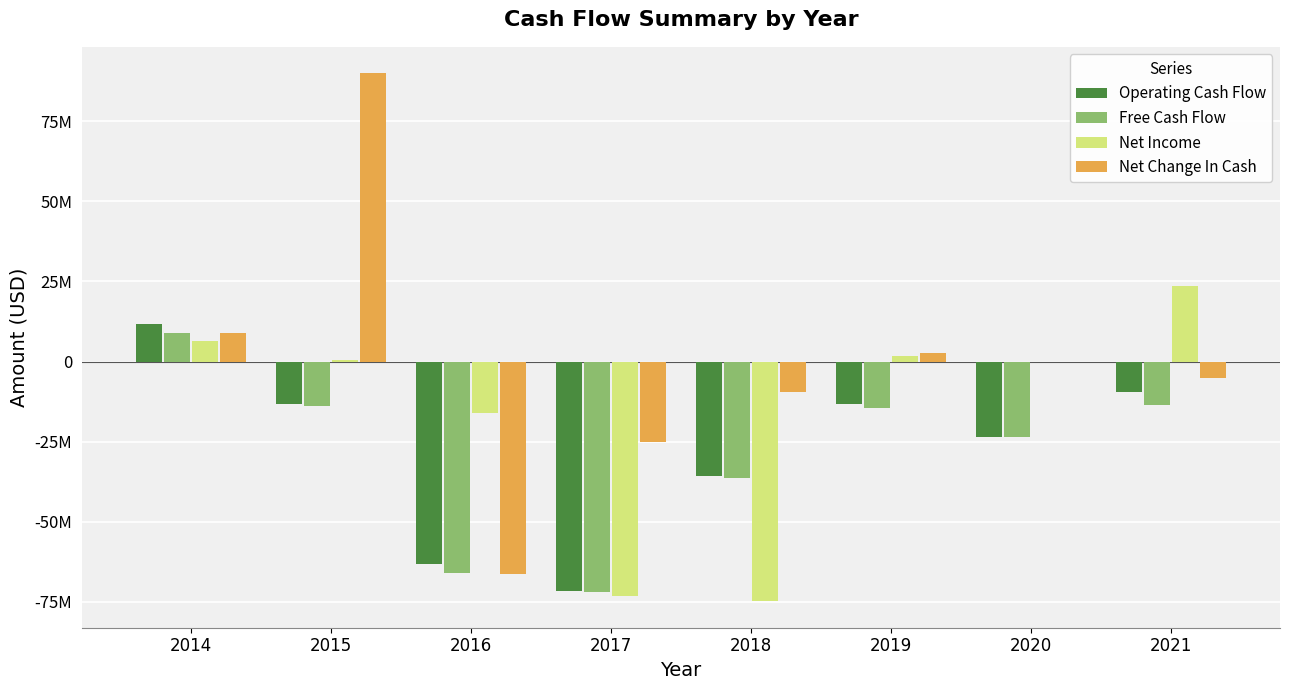

Which series has the largest total across all categories?

Net Change In Cash